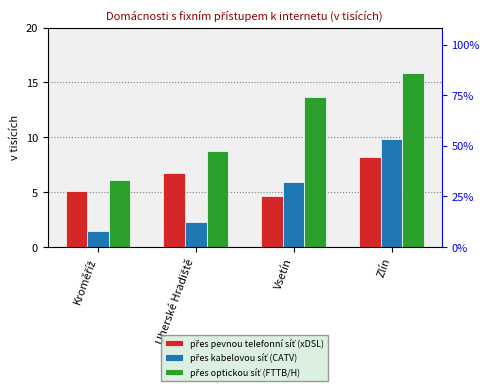

Reading right to left, extract all data points from this chart.

přes pevnou telefonní síť (xDSL): 8.2	4.7	6.7	5.1
přes kabelovou síť (CATV): 9.8	5.9	2.3	1.5
přes optickou síť (FTTB/H): 15.9	13.7	8.8	6.1